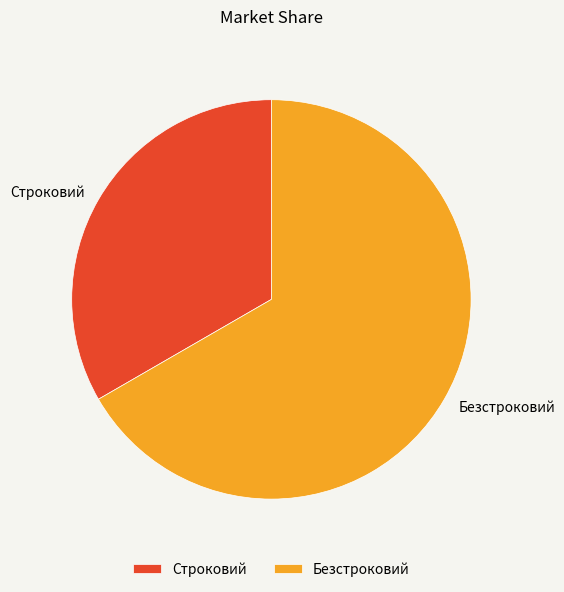

Rank the categories by value from highest to lowest.

Безстроковий, Строковий